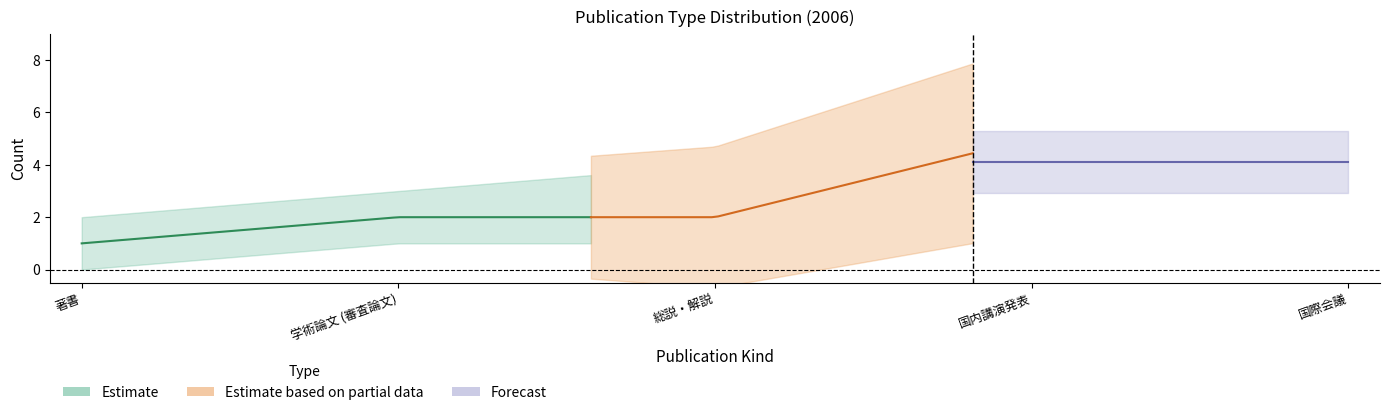

True or false: kind_counts has more than 0 points higher than both neighbors.

True